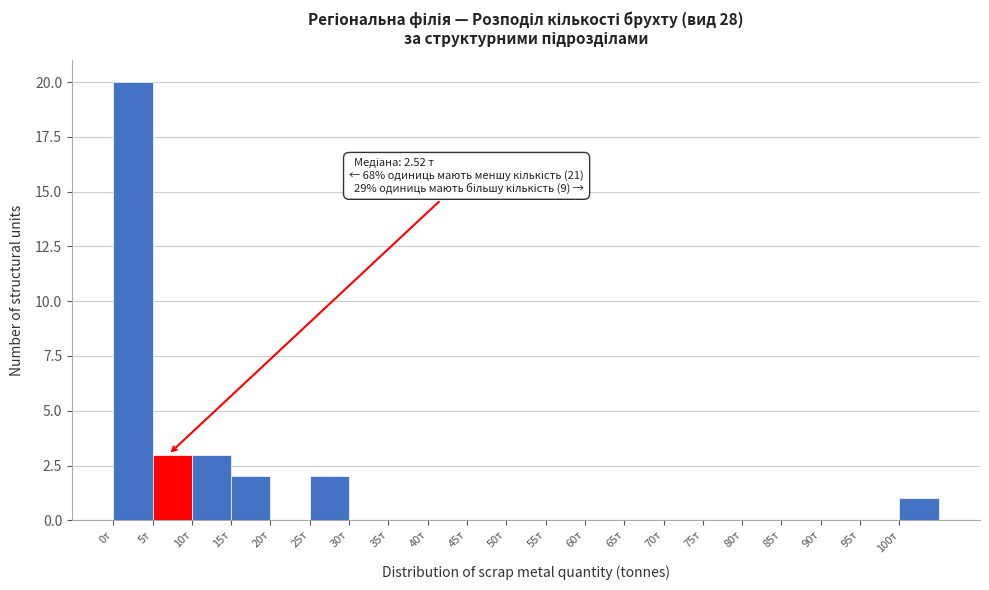

Over which range of the x-axis is the bar tallest?

0 to 5